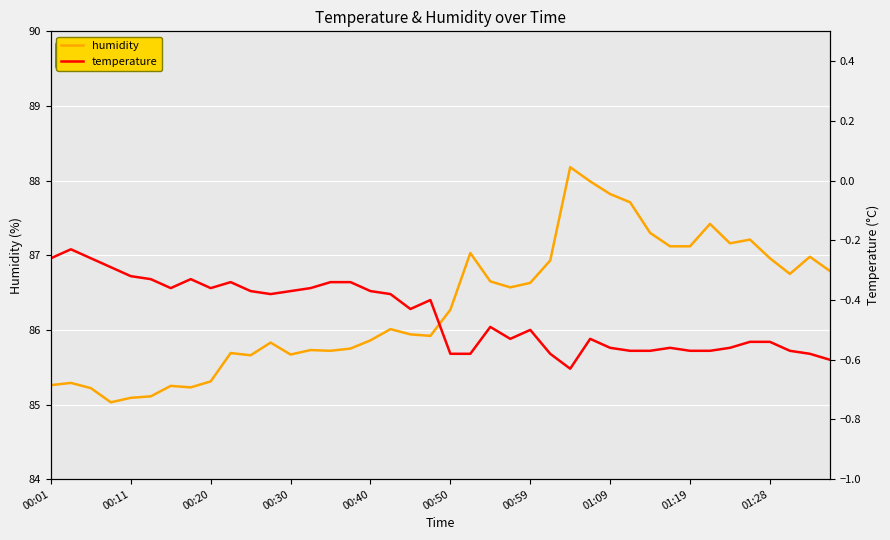

The humidity series shows 28.7 at 01:09. True or false?

False